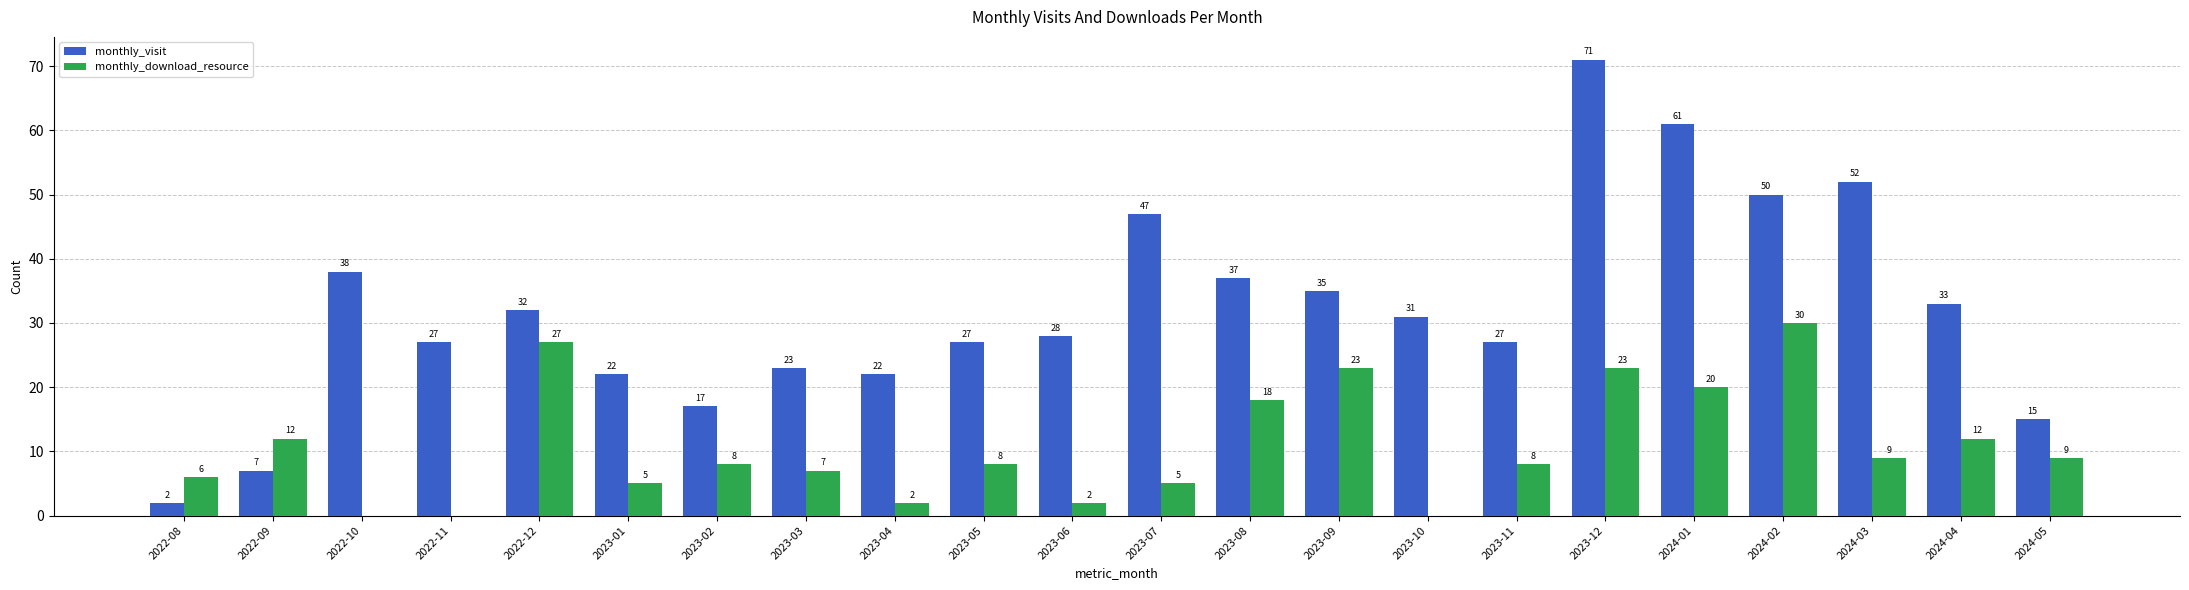

The monthly_visit series shows 32 at 2022-12. True or false?

True